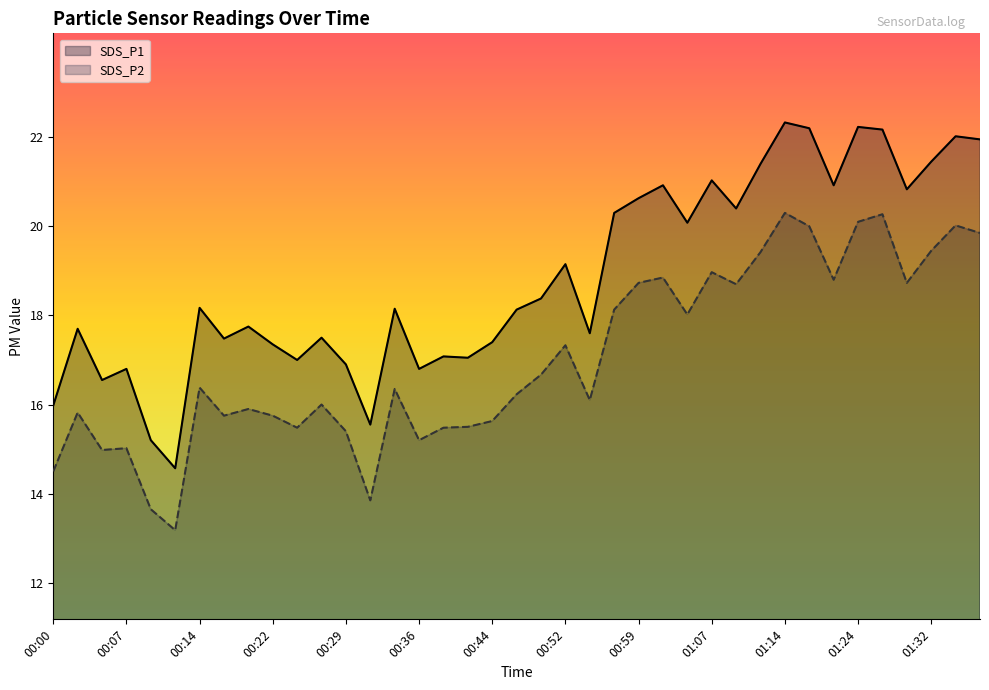

Which category has the lowest value in the SDS_P2 series?

00:12